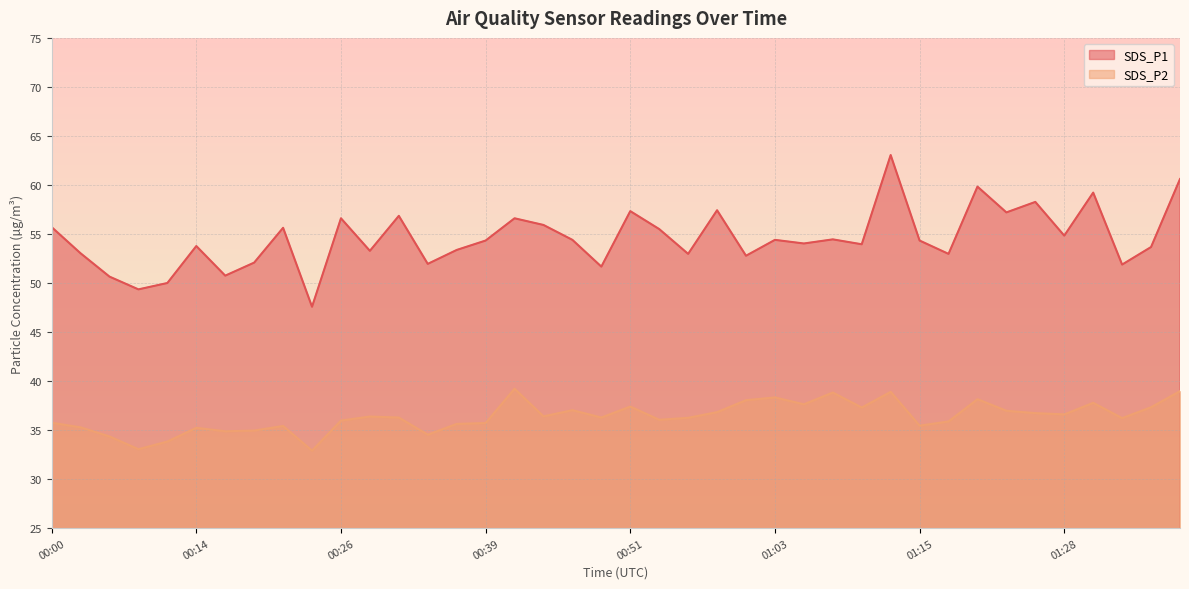

Does the chart have visible grid lines?

Yes